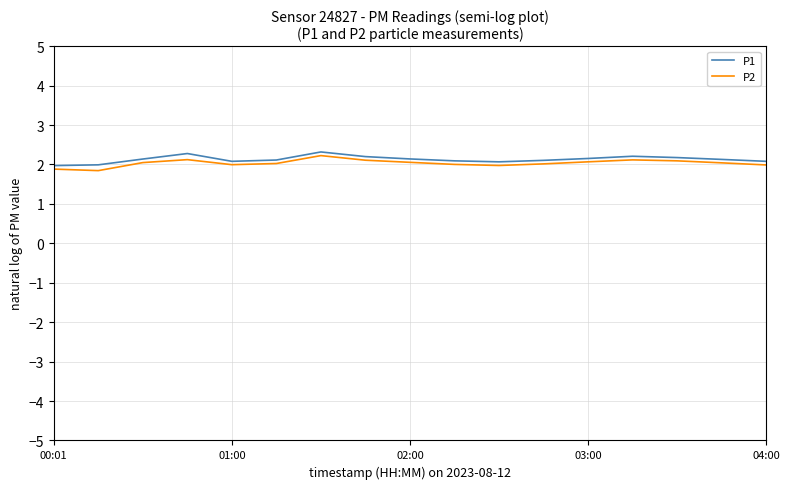

True or false: P1 has more than 0 points higher than both neighbors.

True